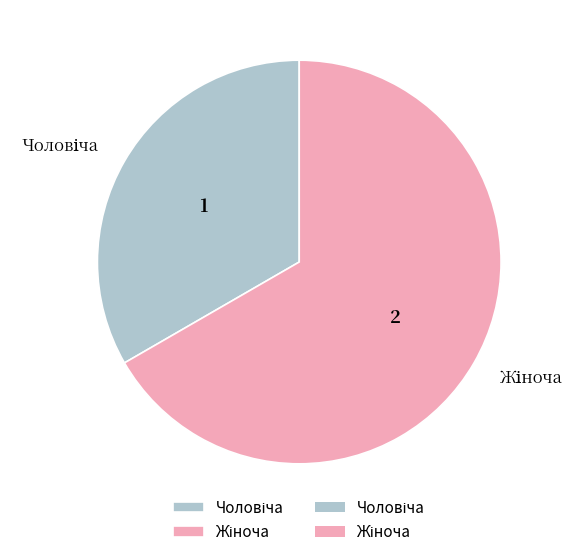

Is there a majority slice in this chart?

Yes